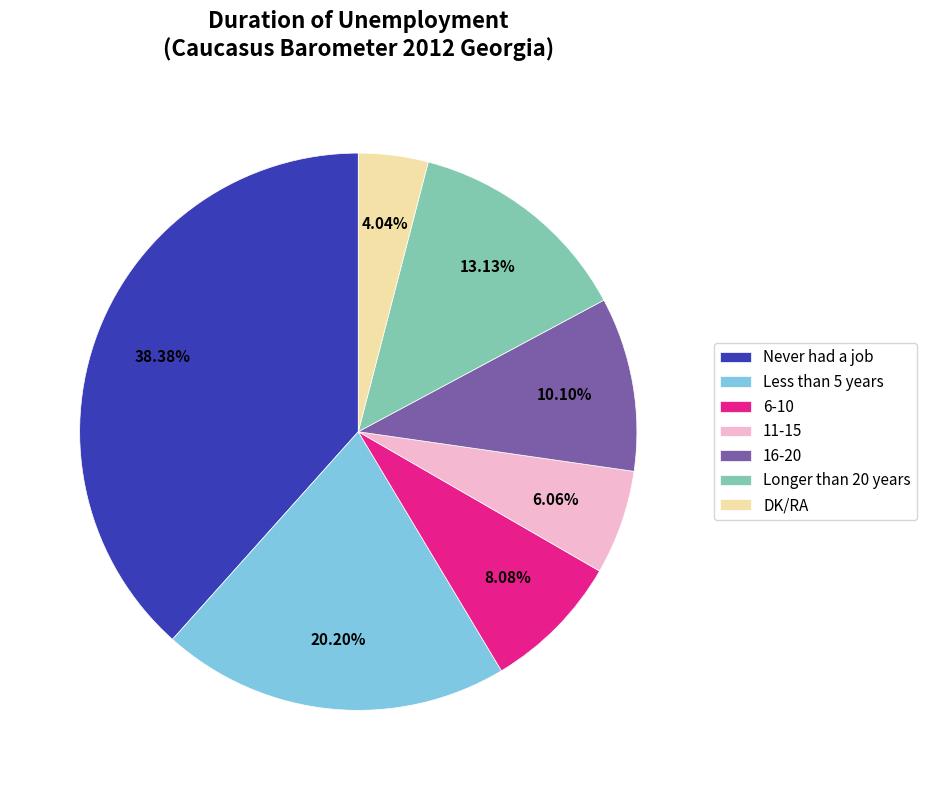

What is the total percentage of 16-20 and Never had a job?

48.5%